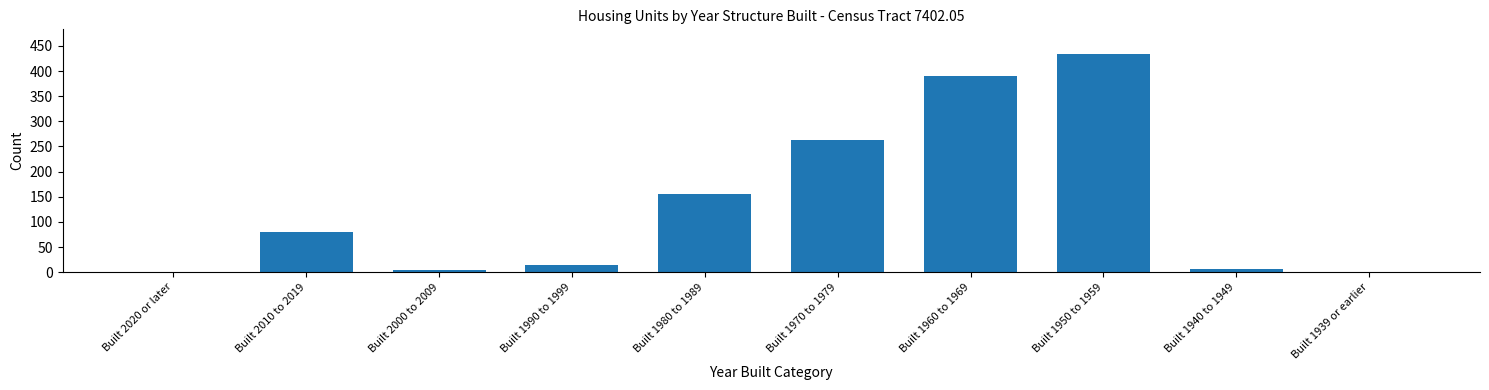

Reading left to right, extract all data points from this chart.

Built 2020 or later=0	Built 2010 to 2019=80	Built 2000 to 2009=4	Built 1990 to 1999=15	Built 1980 to 1989=155	Built 1970 to 1979=262	Built 1960 to 1969=391	Built 1950 to 1959=433	Built 1940 to 1949=7	Built 1939 or earlier=0